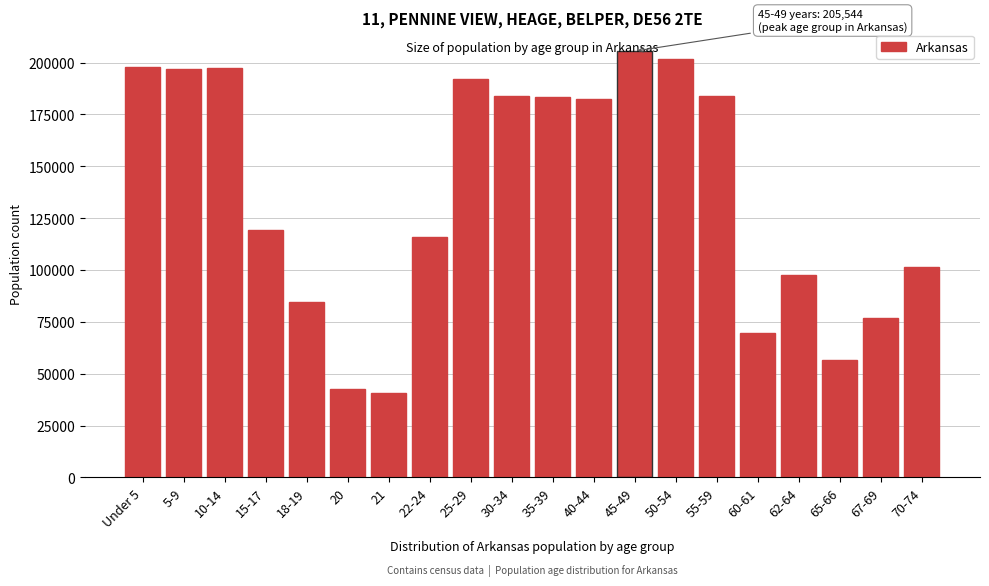

What is the sum of all values?

2730539